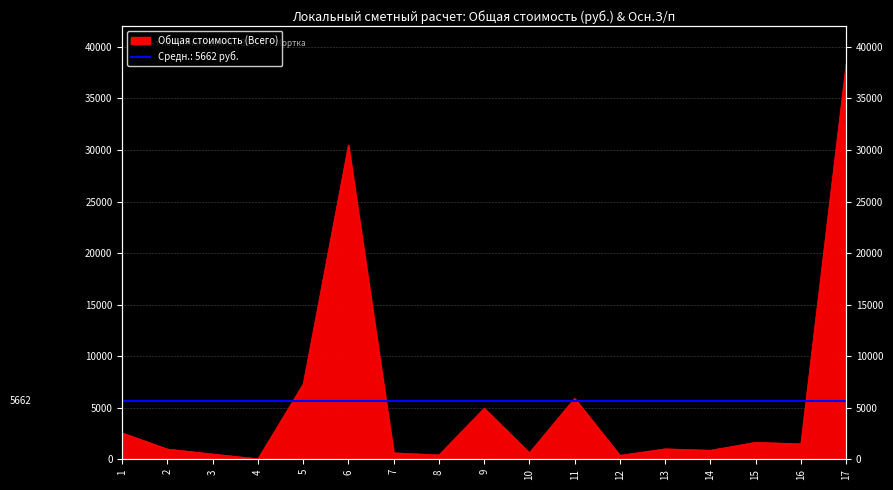

Reading left to right, what are all the values shown in this chart?

1=2557	2=990	3=511	4=46	5=7301	6=30485	7=626	8=423	9=4954	10=643	11=5912	12=386	13=1014	14=874	15=1646	16=1498	17=38337